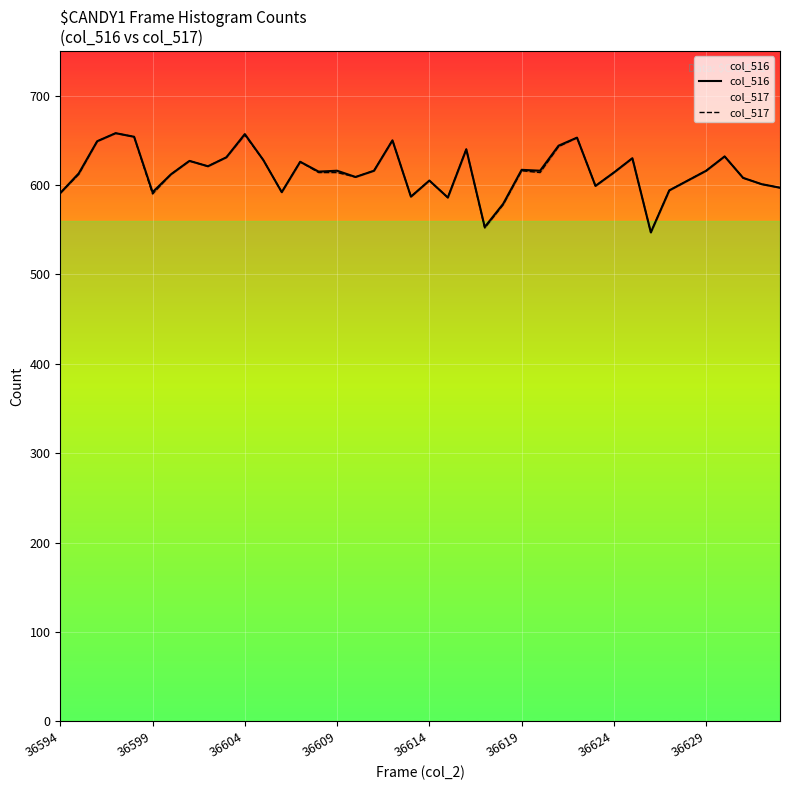

What is the difference between the col_517 values at 19 and 36619?

3